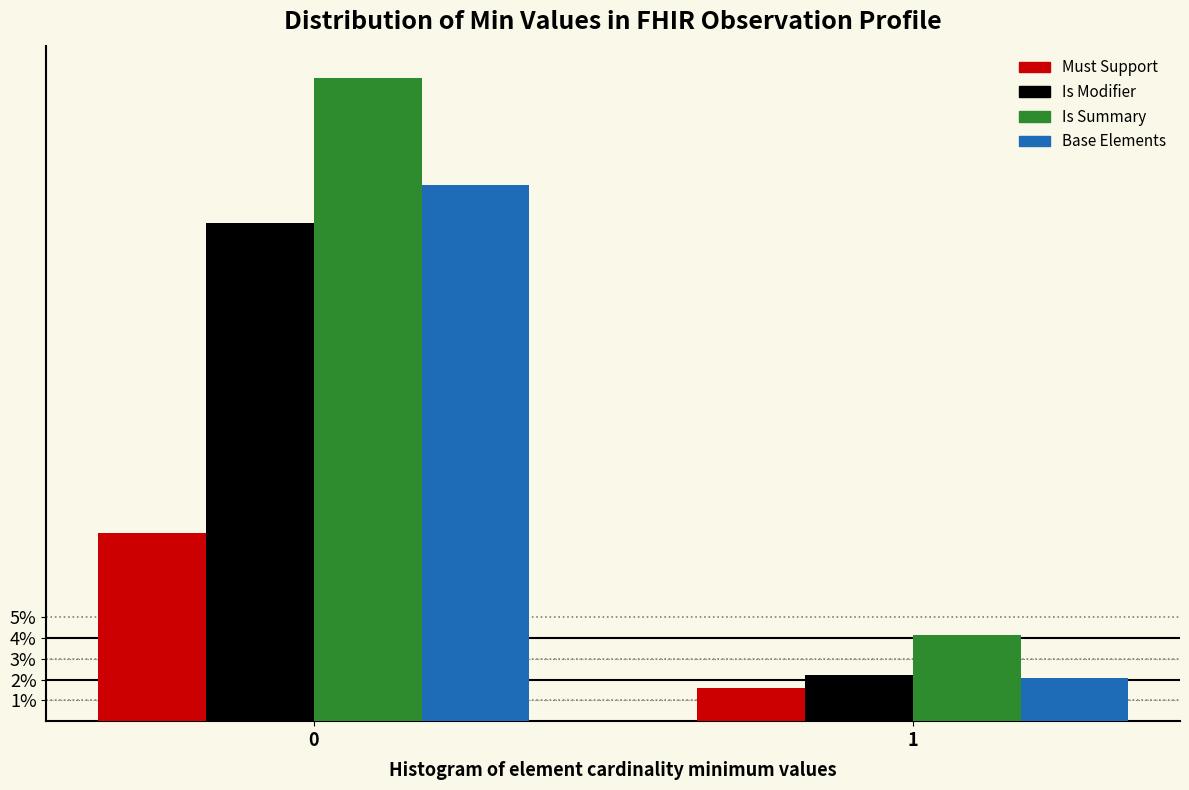

Are the bars grouped side by side (vs. stacked)?

Yes